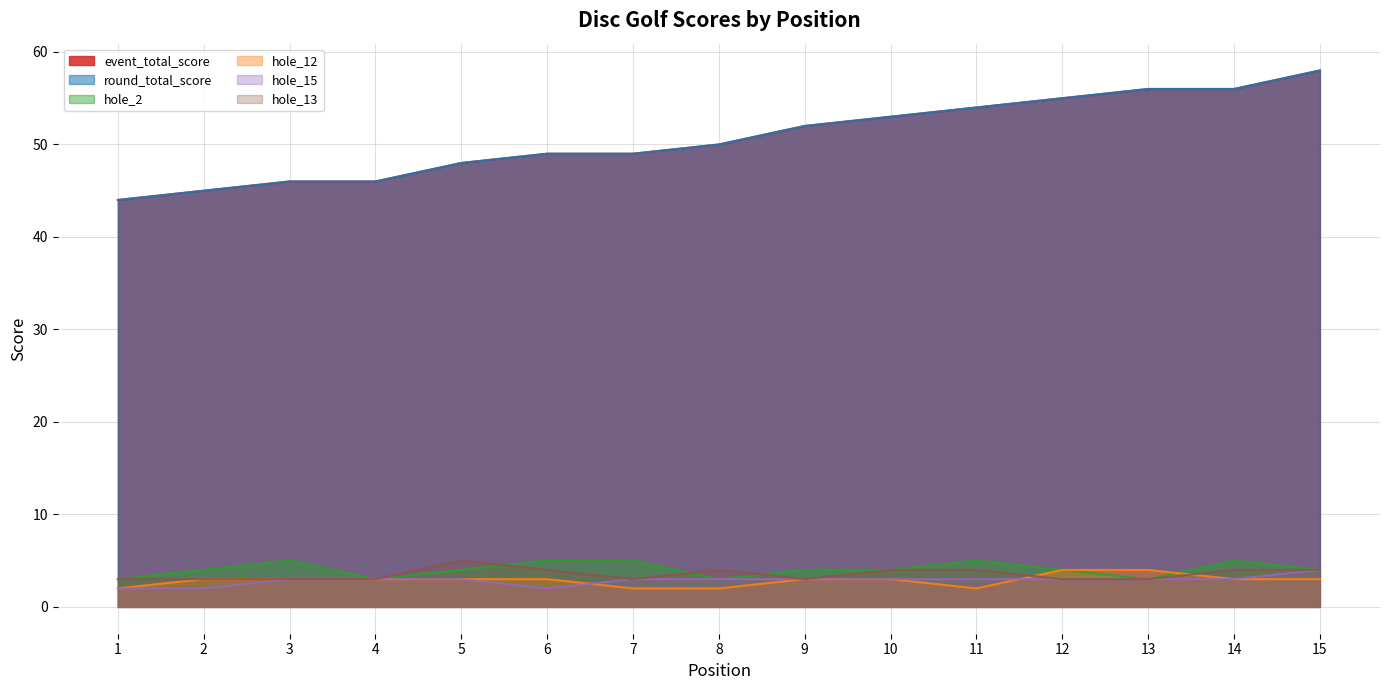

The value of event_total_score at 10 is 27. True or false?

False